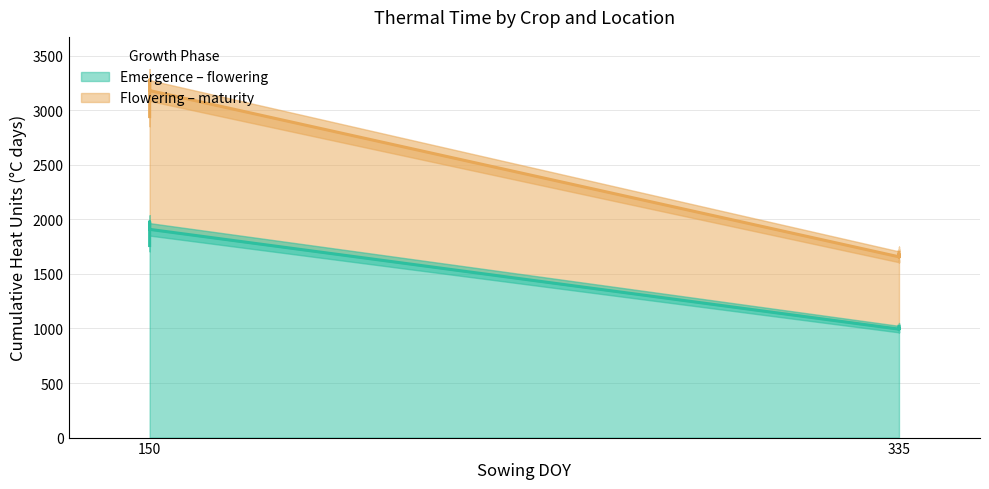

True or false: Emergence – flowering and Flowering – maturity cross at least once.

False